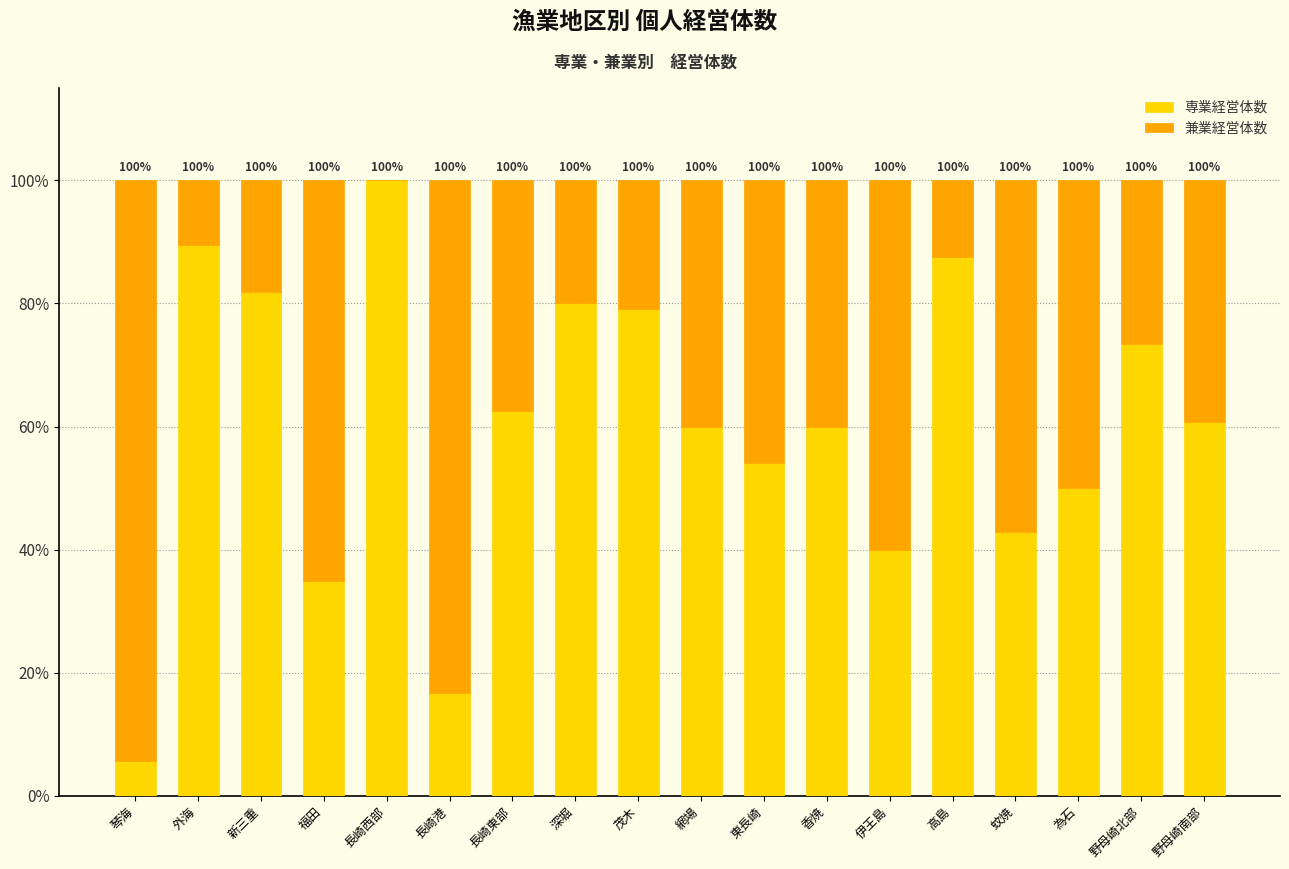

What is the total value across all series at 伊王島?

100.0